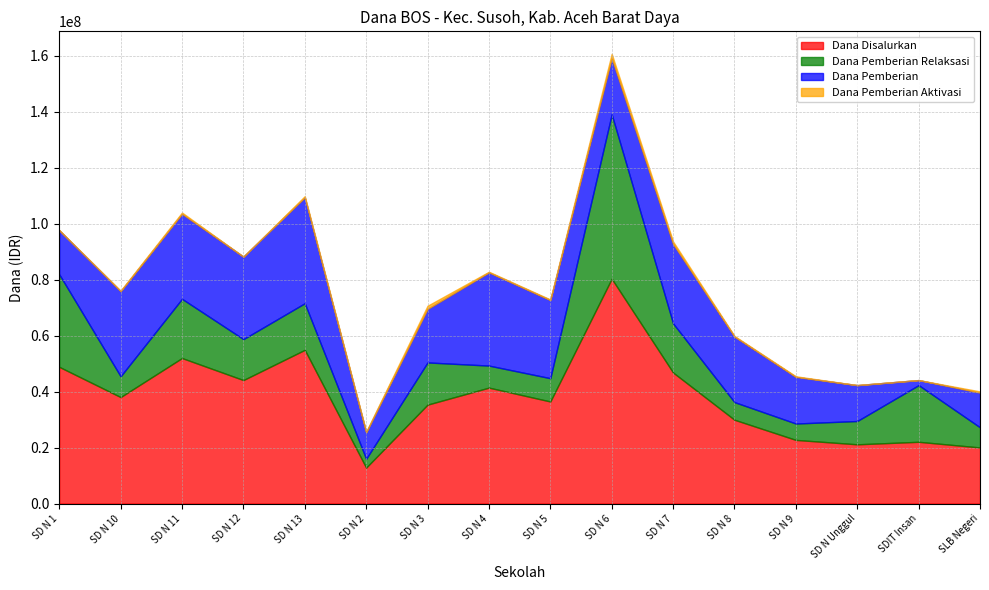

The Dana Pemberian Aktivasi series shows 450000 at SD N 11. True or false?

True